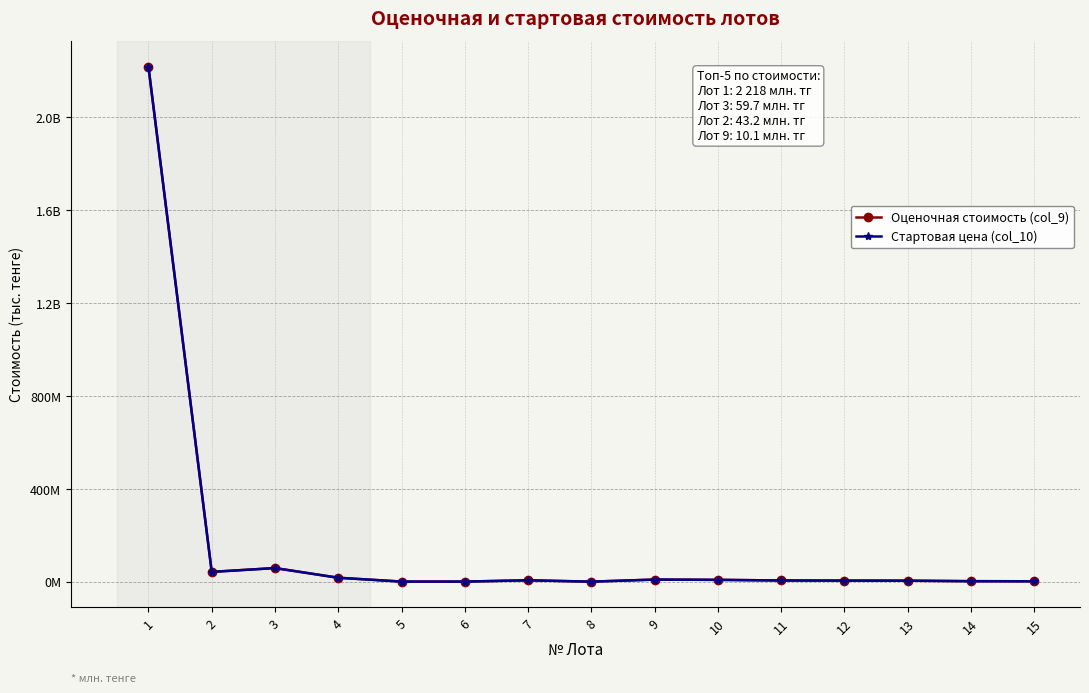

List the series in order of their overall mean, highest first.

Стартовая цена (col_10), Оценочная стоимость (col_9)